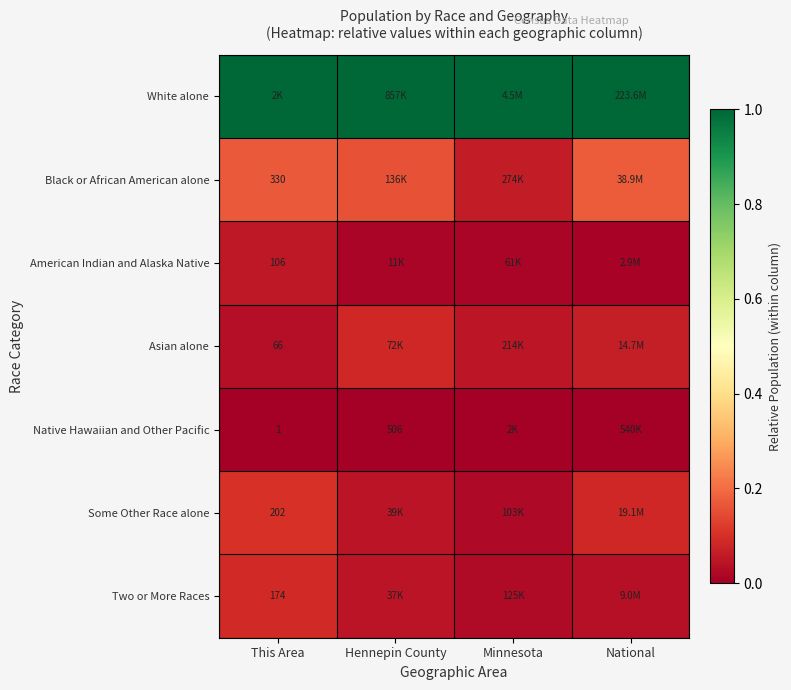

Is the value of Two or More Races at This Area greater than the value of Some Other Race alone at This Area?

No